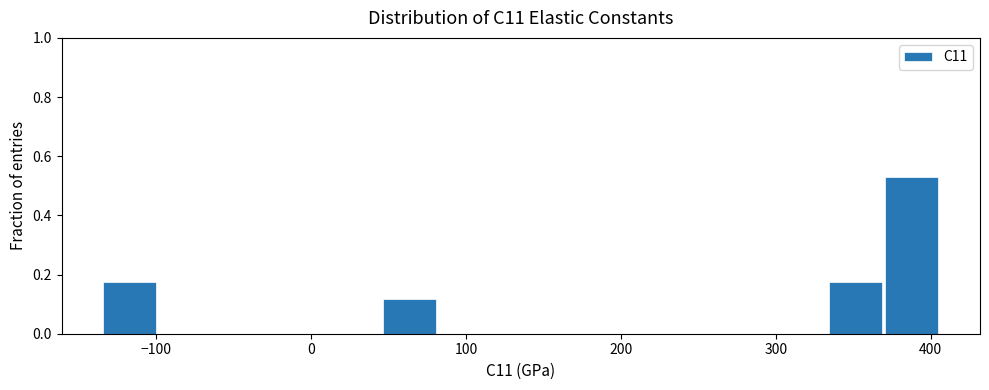

Read against the x-axis, roughly where is the centre of the tallest bar?

390